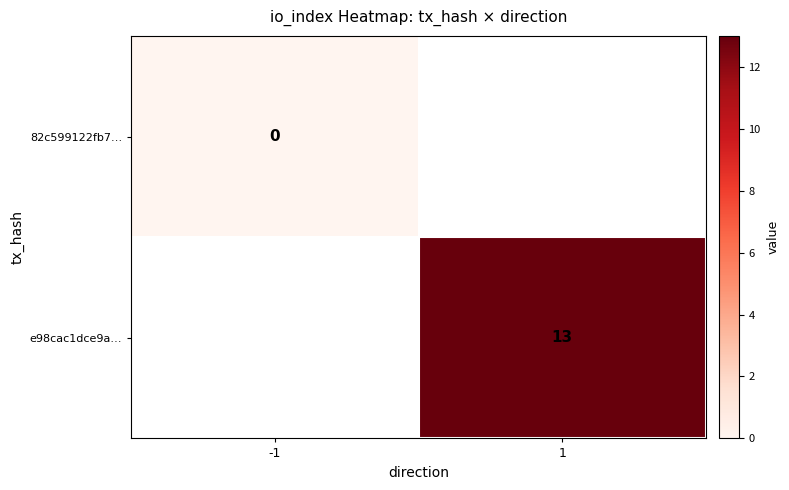

True or false: e98cac1dce9a… has a value of 13 at 1.

True